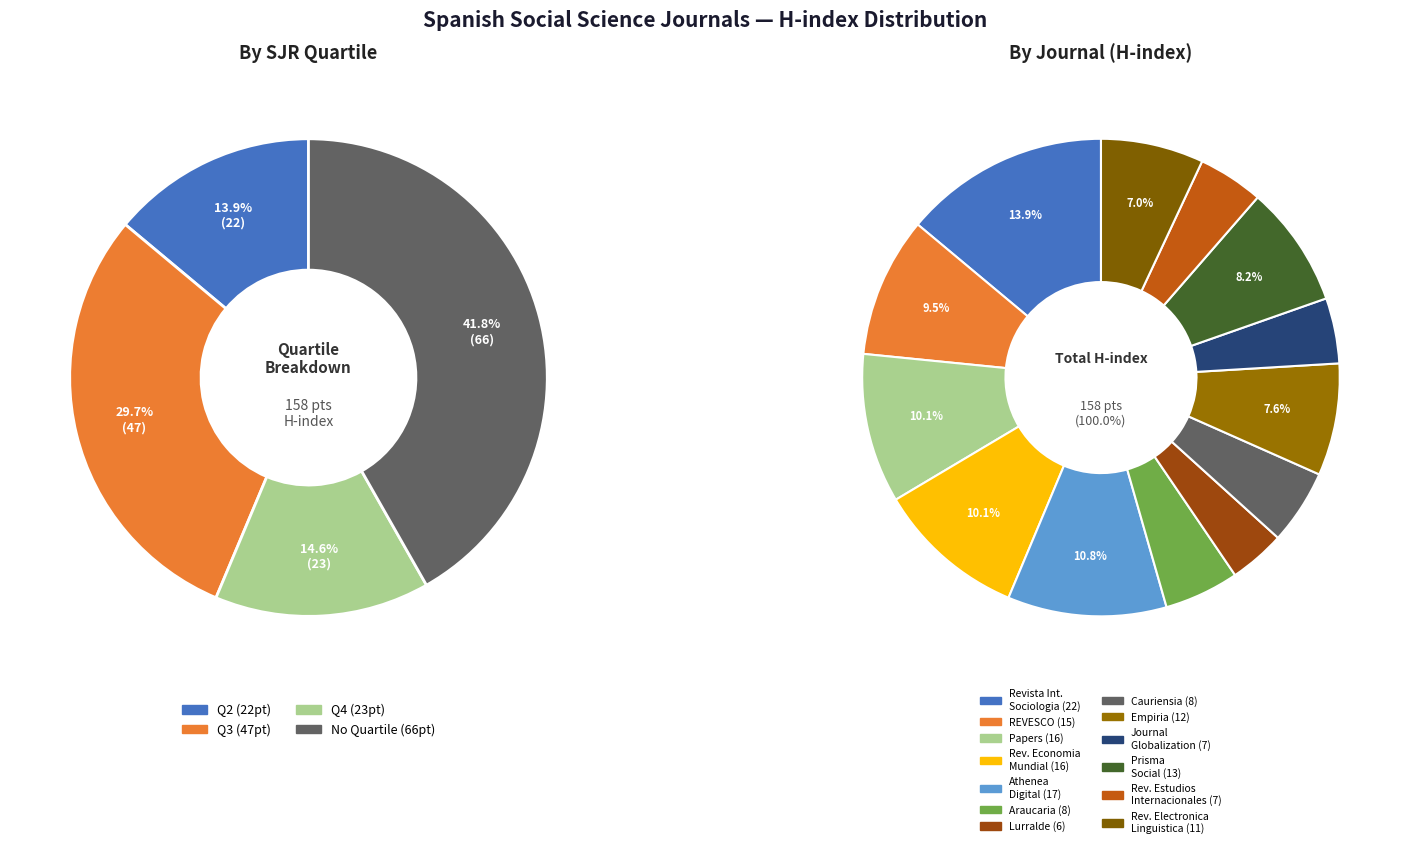

Does Papers account for over 50% of the chart?

No